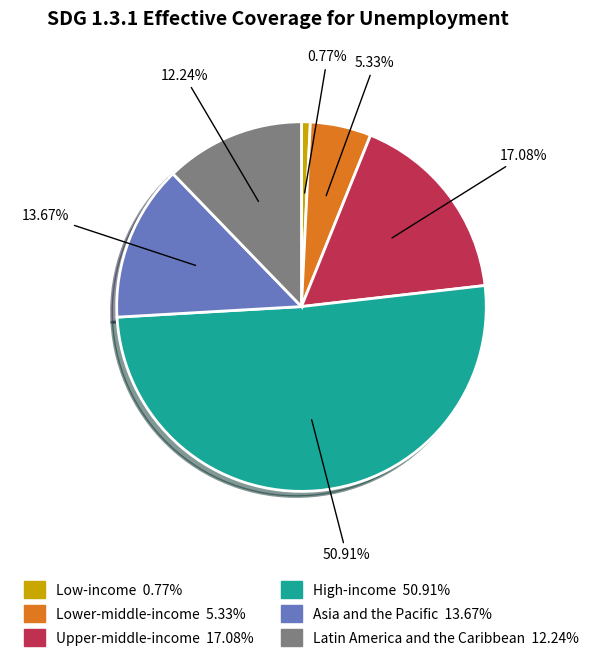

What is the total percentage of Latin America and the Caribbean and Upper-middle-income?

29.3%